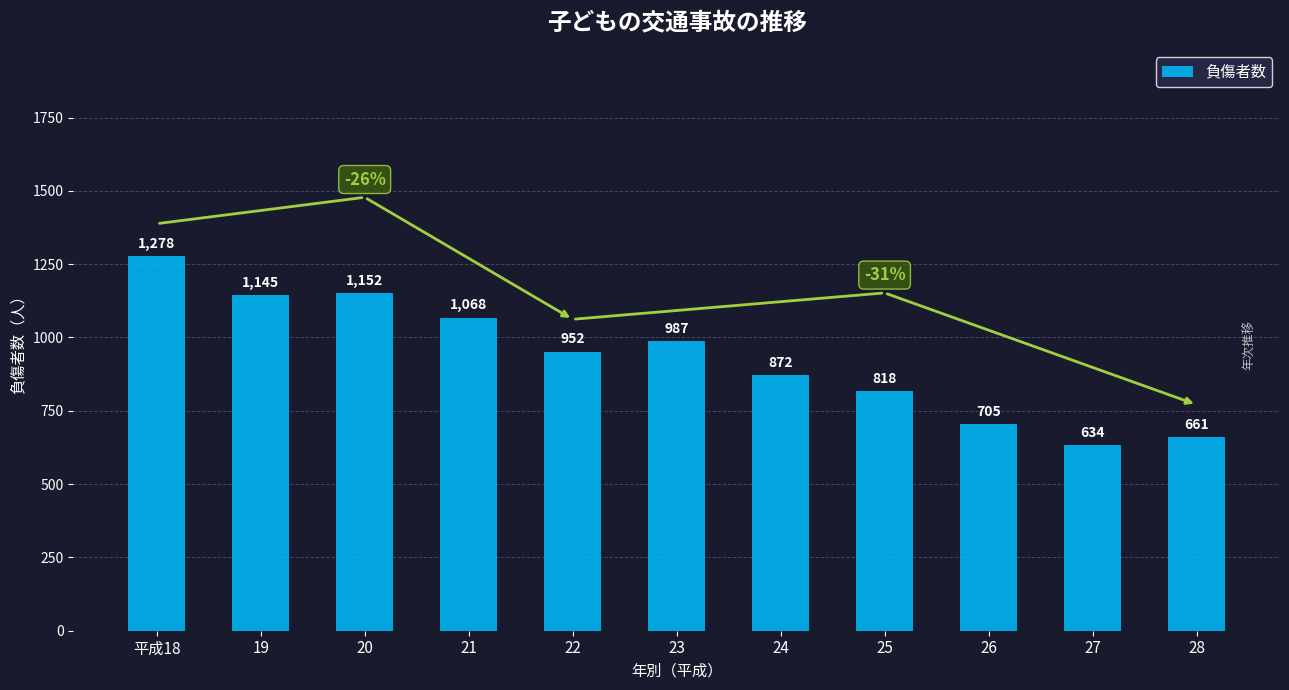

List the labels in order of value, smallest first.

27, 28, 26, 25, 24, 22, 23, 21, 19, 20, 平成18